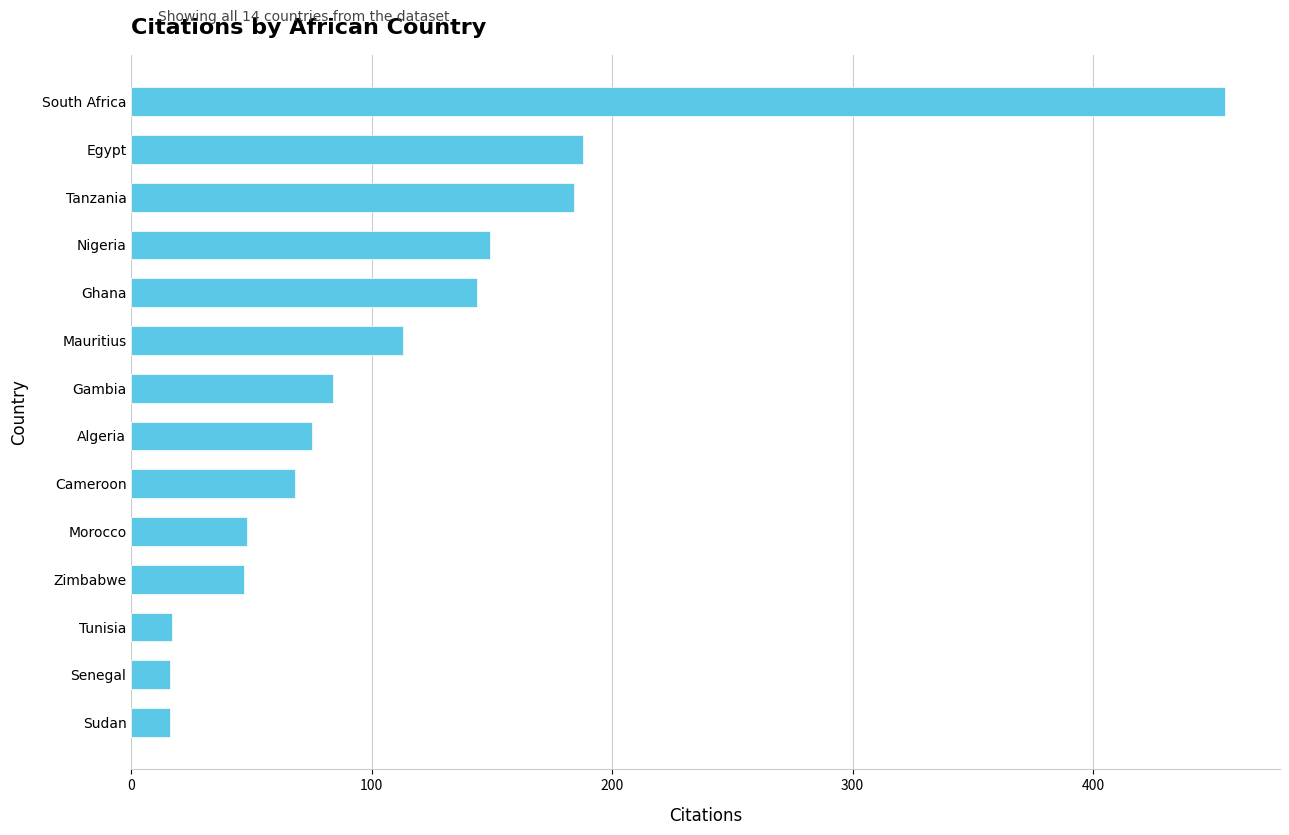

Which label corresponds to the largest value in the chart?

South Africa